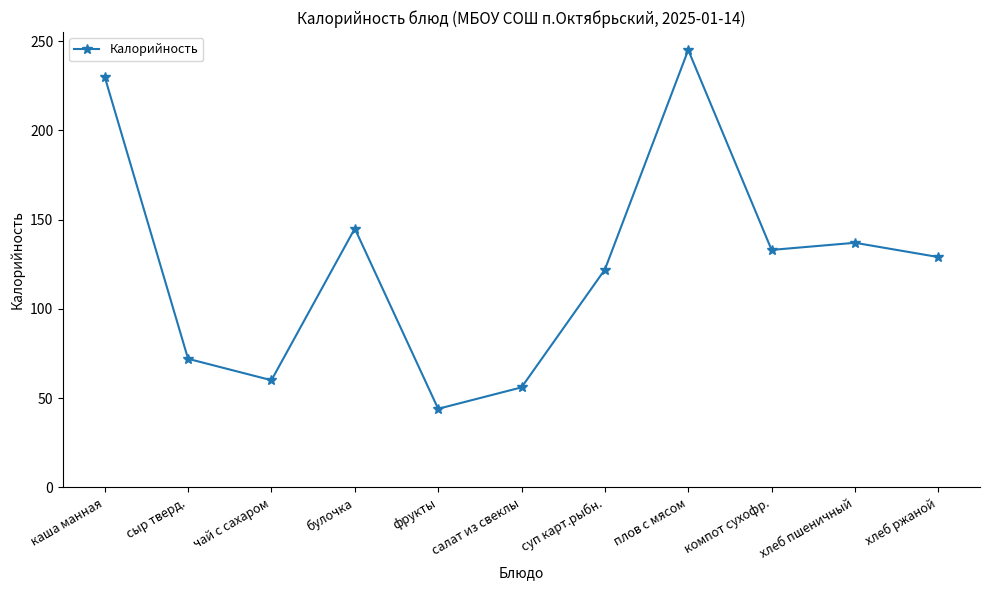

How many distinct data groups are displayed?

1